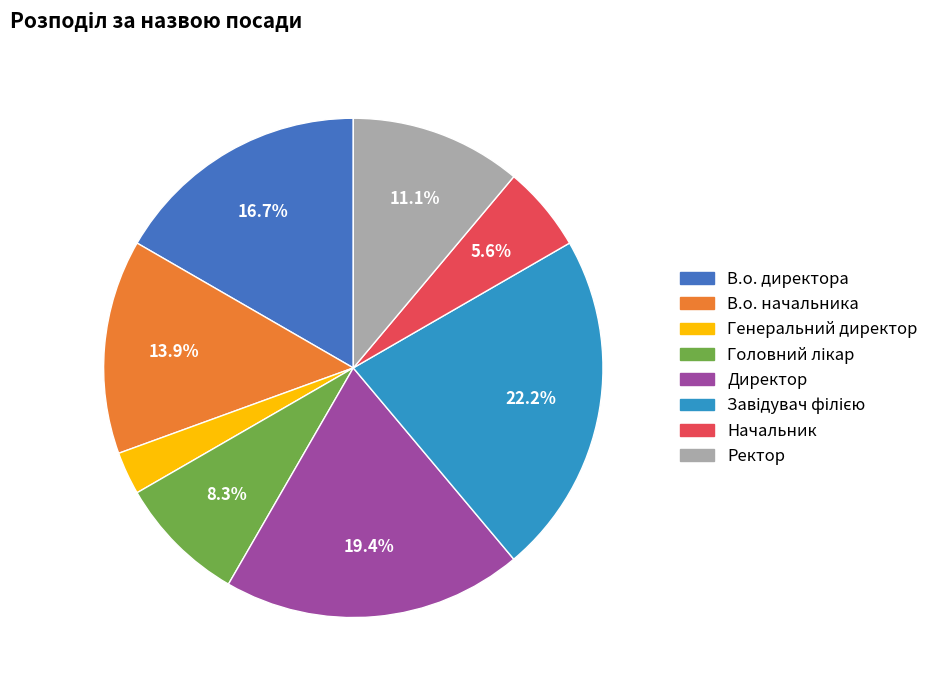

What percentage is the Директор slice, to the nearest percent?

19%